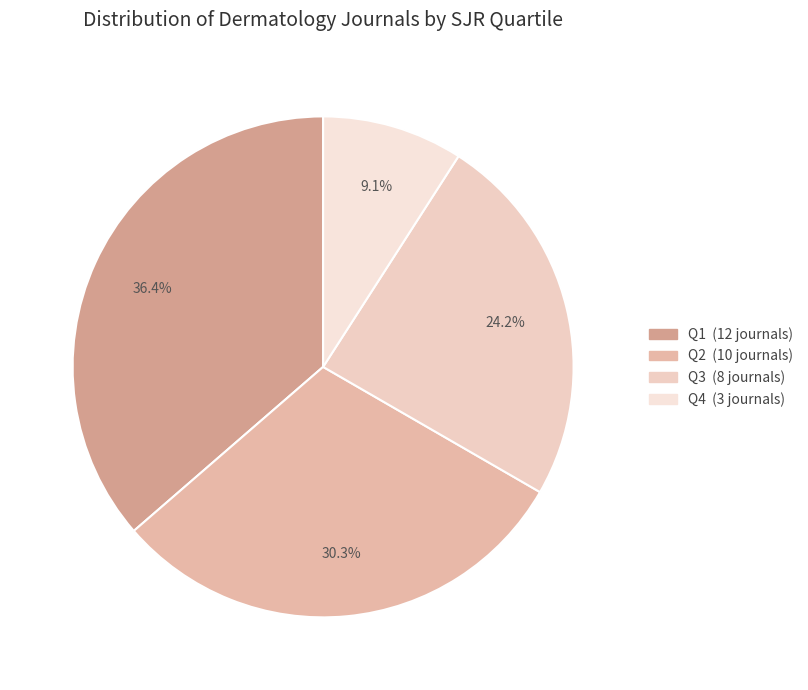

To the nearest percent, what is the average slice percentage?

25%